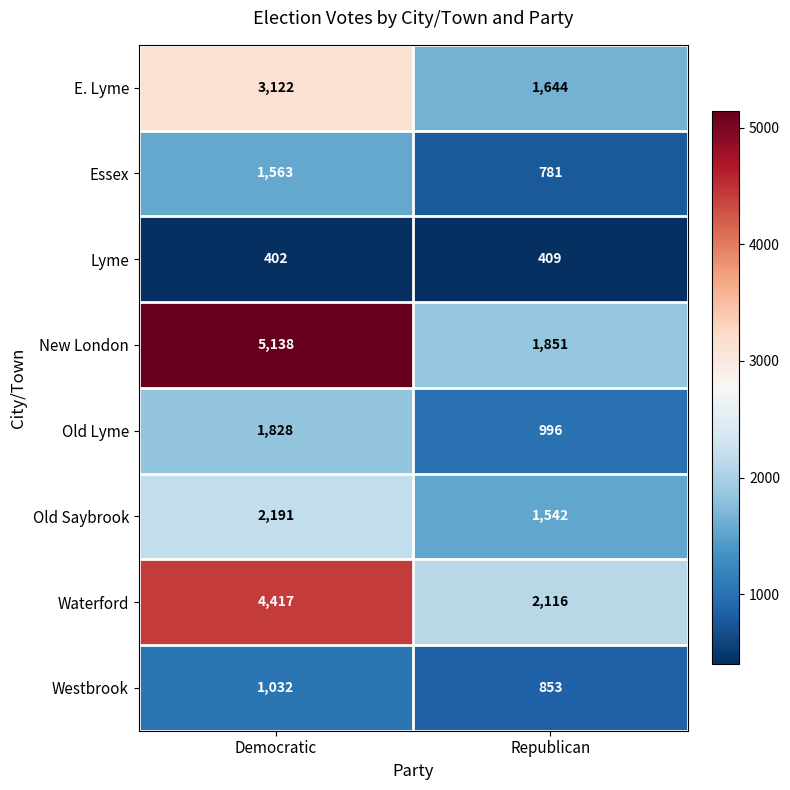

The value of Old Lyme at Republican is 996. True or false?

True